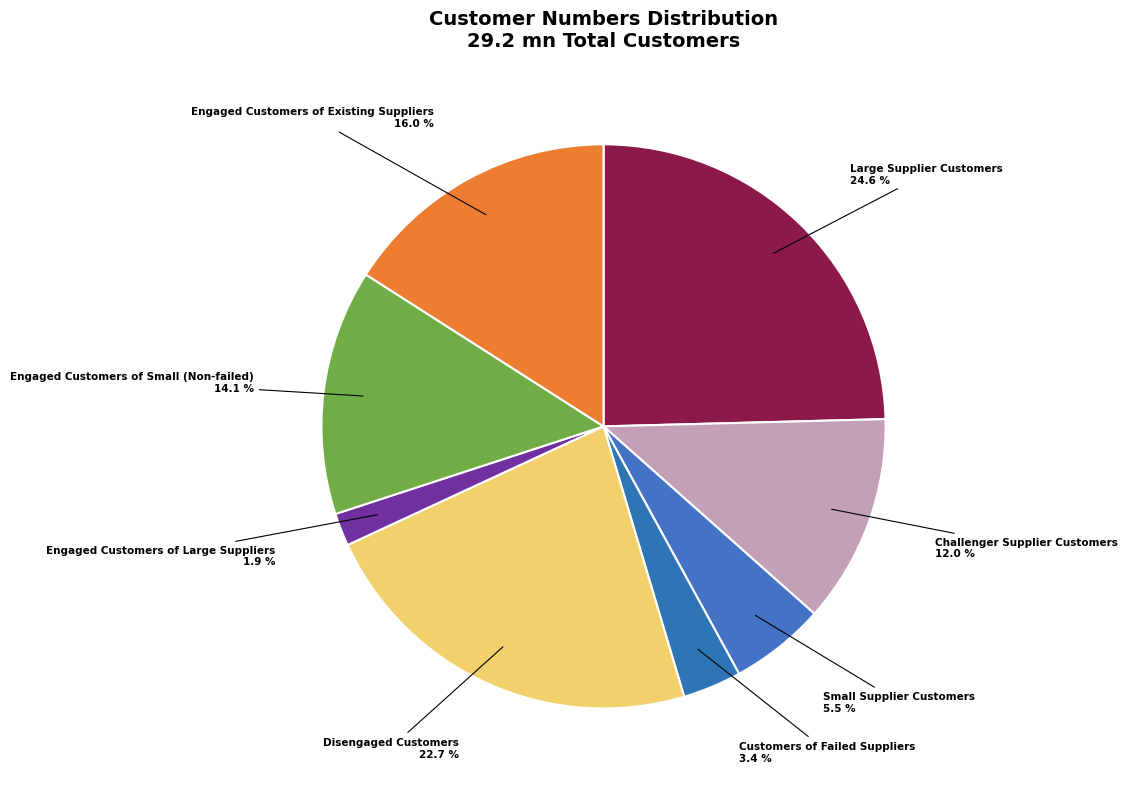

Count the number of slices in the pie.

8